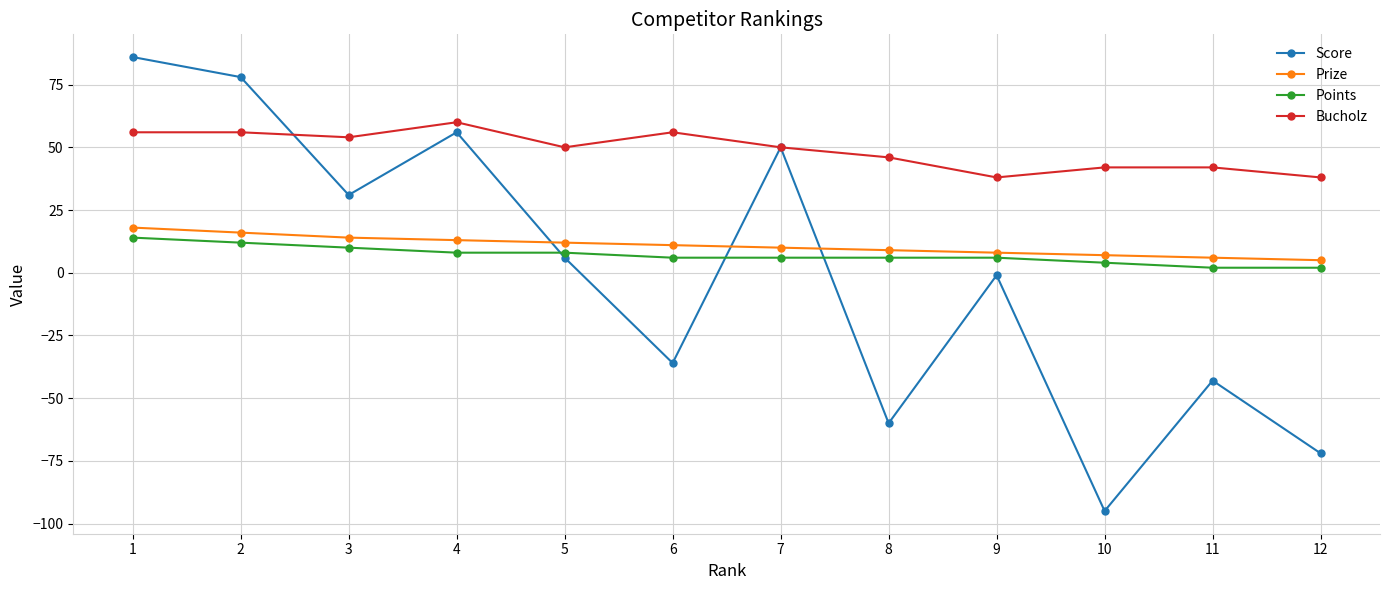

What are all the series names shown in the legend?

Score, Prize, Points, Bucholz